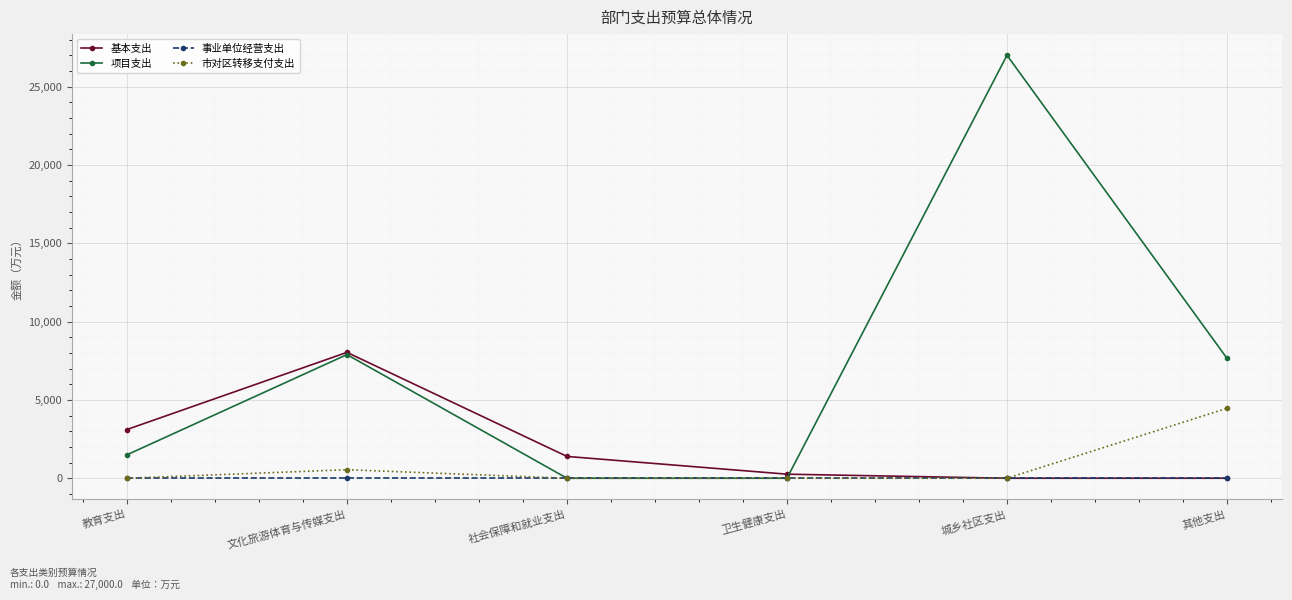

How many values in the 基本支出 series exceed 1392?

3